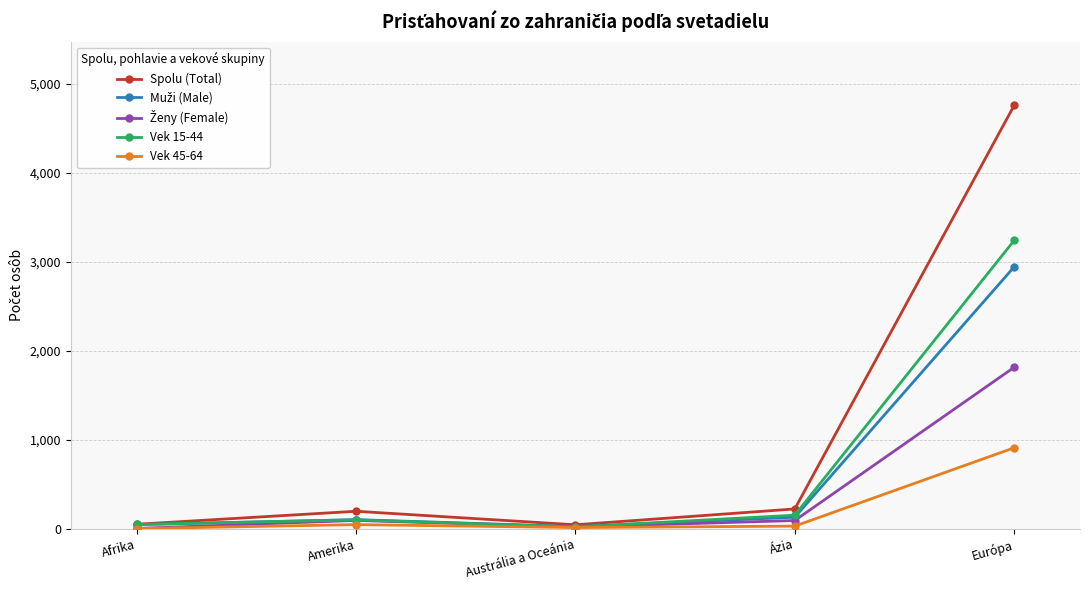

How many lines are shown in the chart?

5